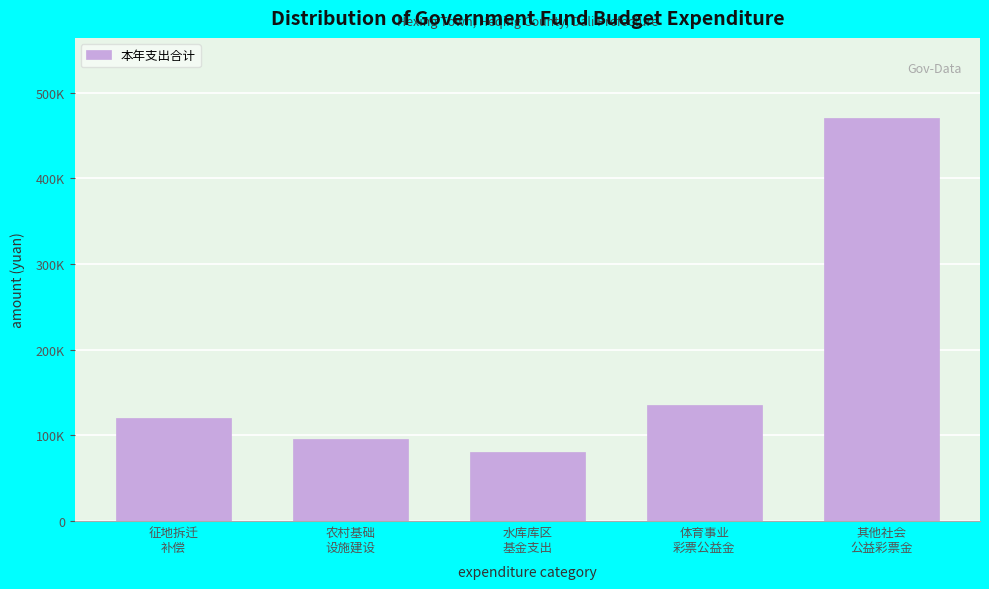

Are the bars horizontal?

No